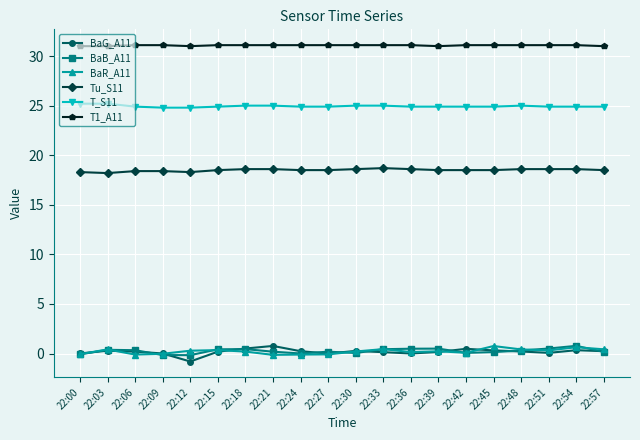

True or false: BaB_A11 has more than 0 points higher than both neighbors.

True